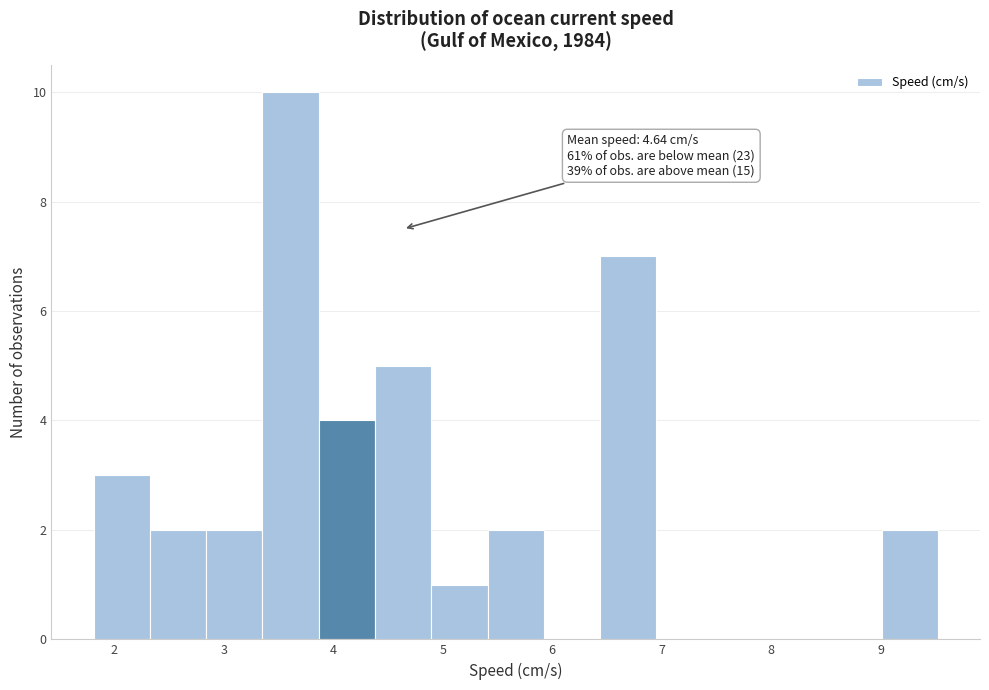

Over which range of the x-axis is the bar tallest?

3.4 to 3.9